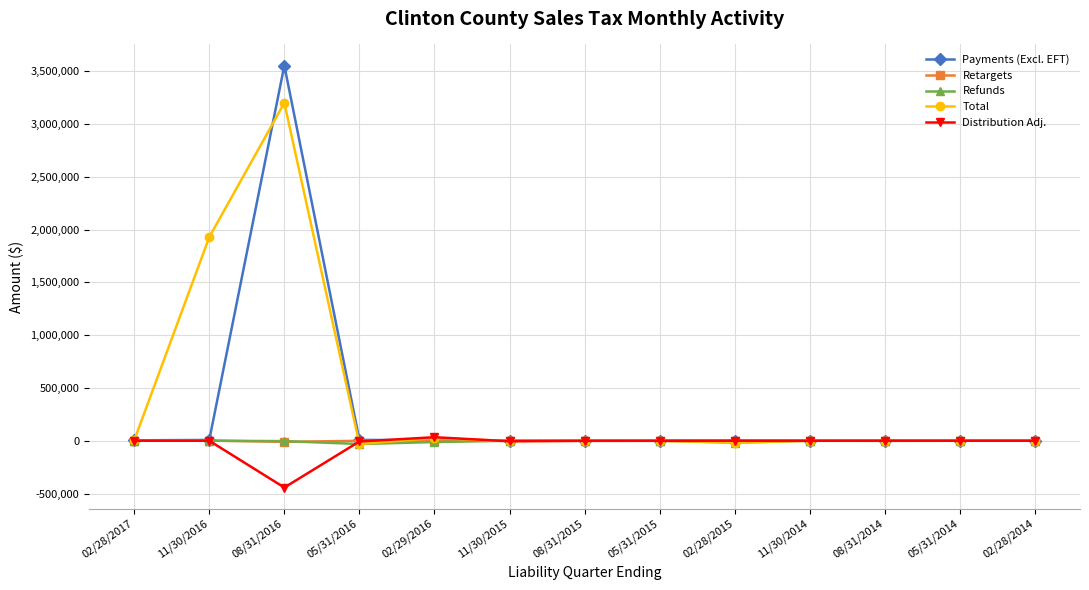

What is the difference between the second highest and second lowest values in the Refunds series?

17808.4